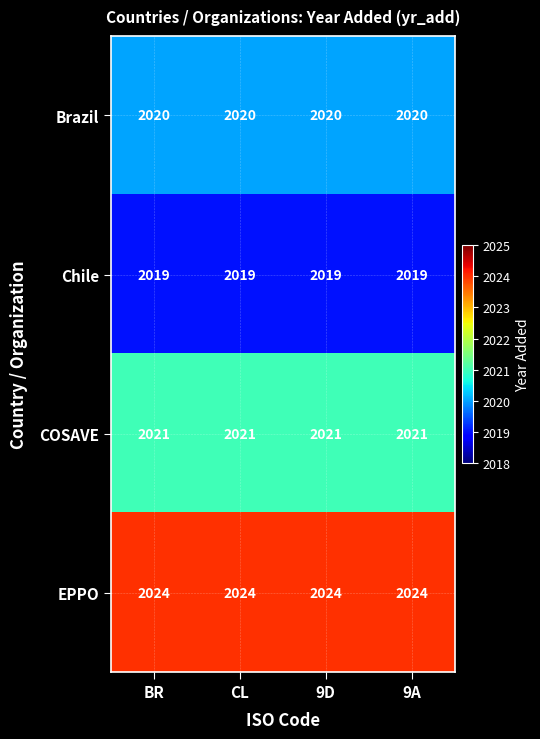

What is the maximum value shown in the chart?

2024